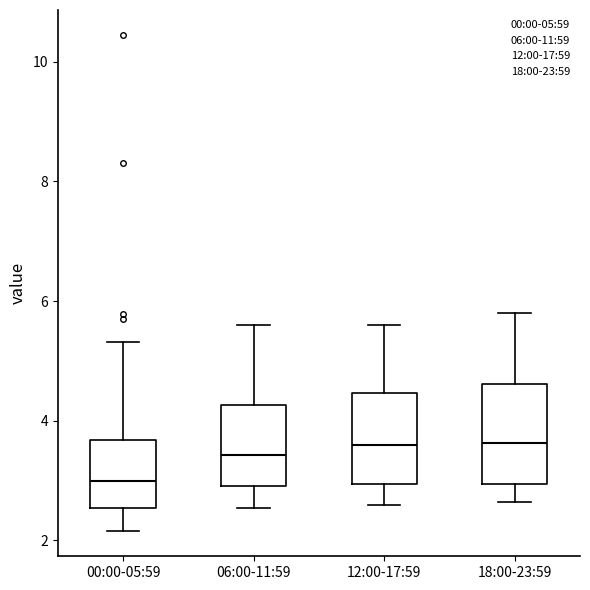

Reading left to right, read every box against the y-axis: the position of its median line, the range the box covers, and the ends of its whiskers. The values are not printed on the chart, so give them approximately, as read against the axis.

00:00-05:59: median 3.0, box 2.6 to 3.6, whiskers 2.2 to 5.4
06:00-11:59: median 3.4, box 3.0 to 4.2, whiskers 2.6 to 5.6
12:00-17:59: median 3.6, box 3.0 to 4.4, whiskers 2.6 to 5.6
18:00-23:59: median 3.6, box 3.0 to 4.6, whiskers 2.6 to 5.8